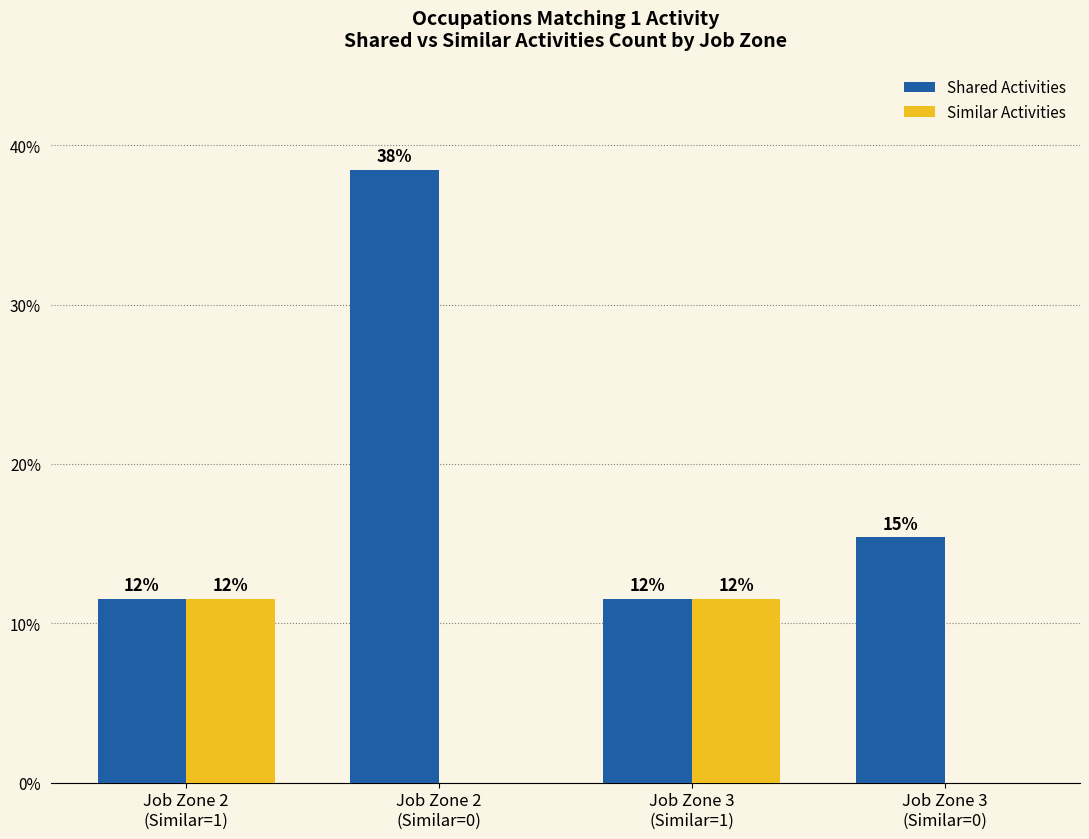

What are all the series names shown in the legend?

Shared Activities, Similar Activities